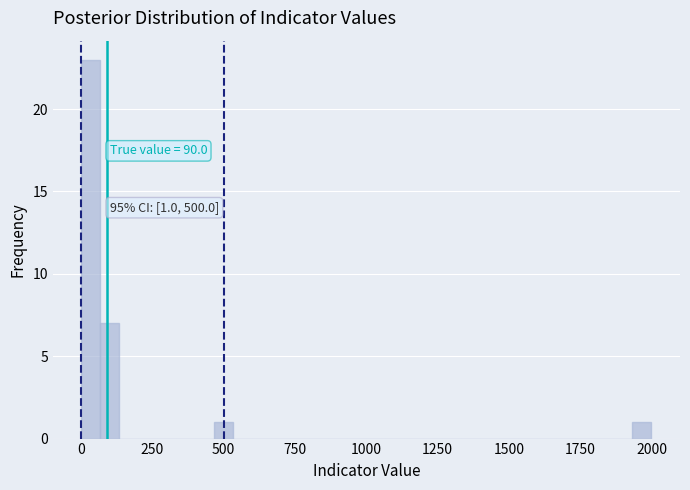

Around what value on the x-axis is the tallest bar? Give the approximate position of its centre, as read against the axis.

50